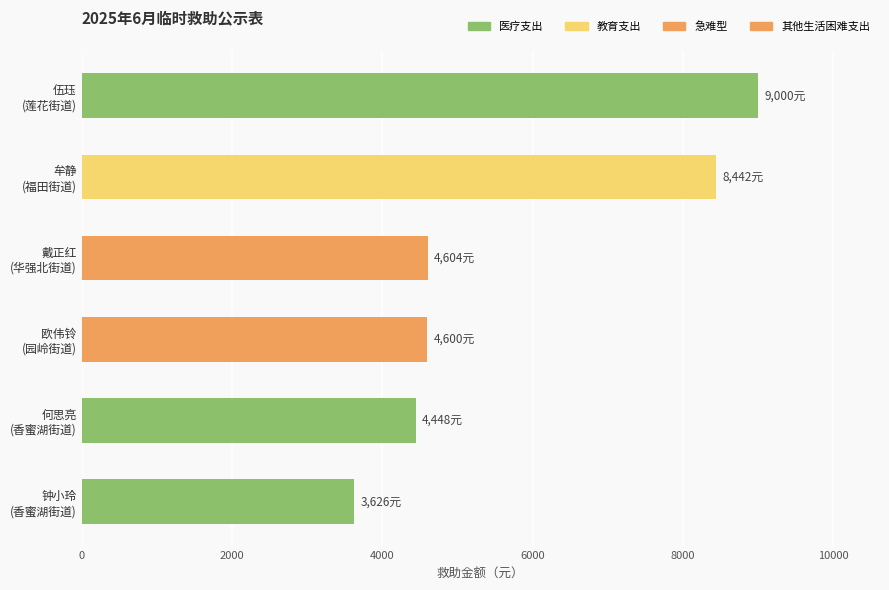

What is the smallest value displayed?

3626